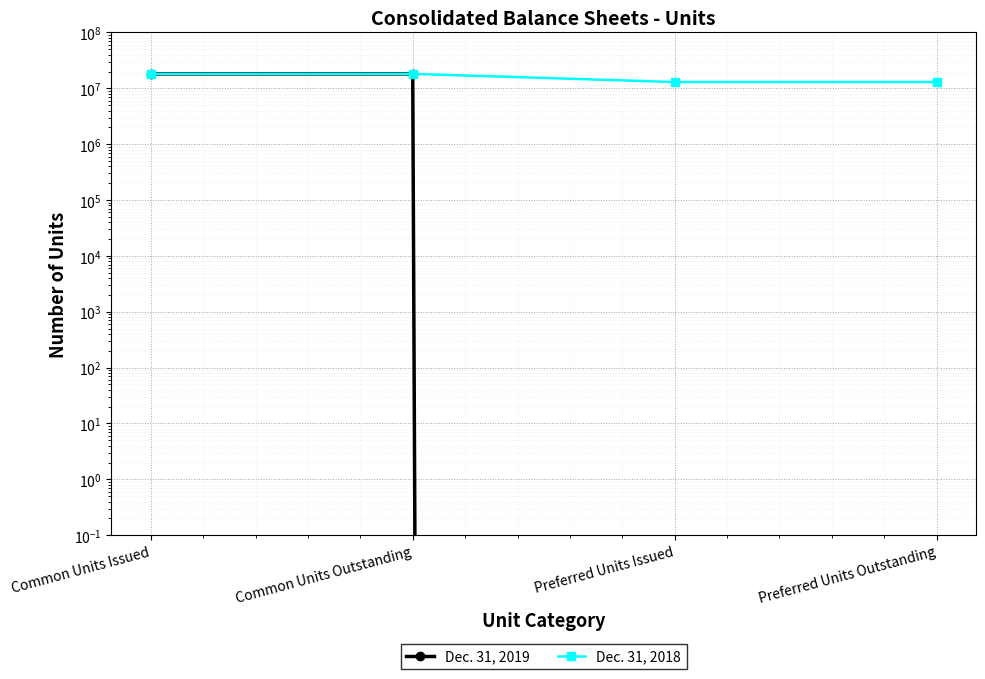

True or false: Dec. 31, 2018 and Dec. 31, 2019 cross at least once.

False